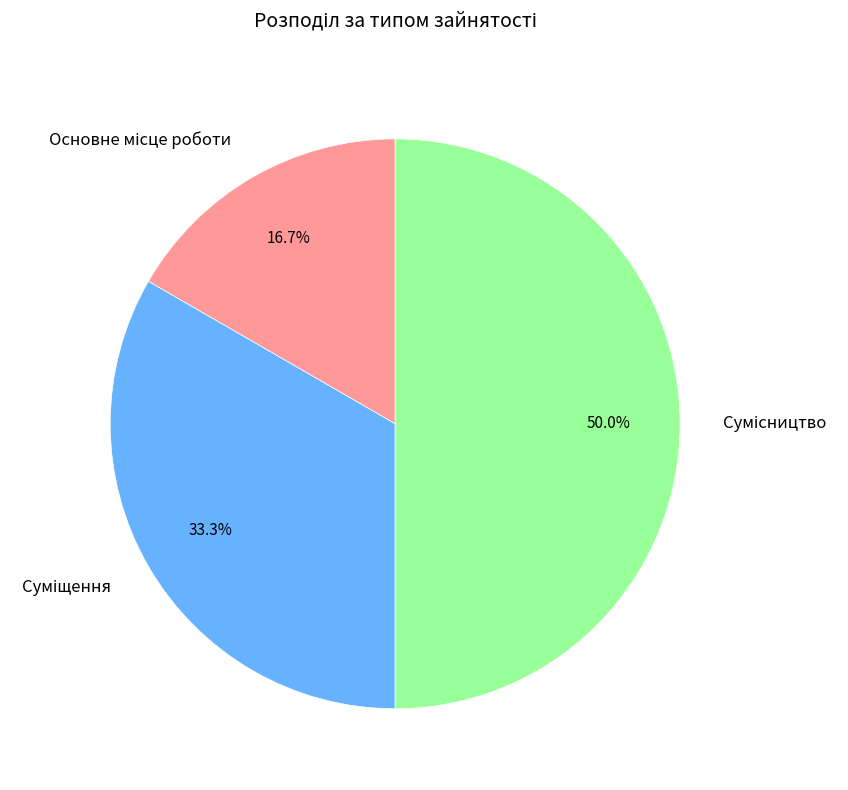

How many segments does this pie chart have?

3